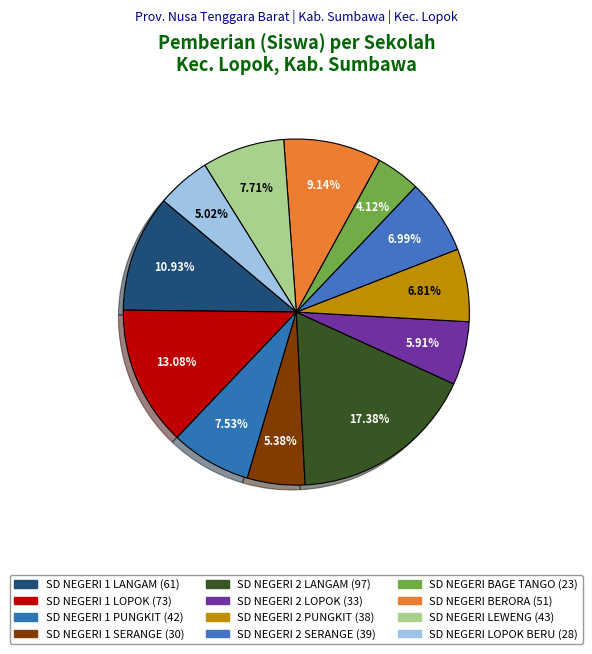

Is the sum of SD NEGERI 2 LANGAM and SD NEGERI LOPOK BERU greater than half?

No